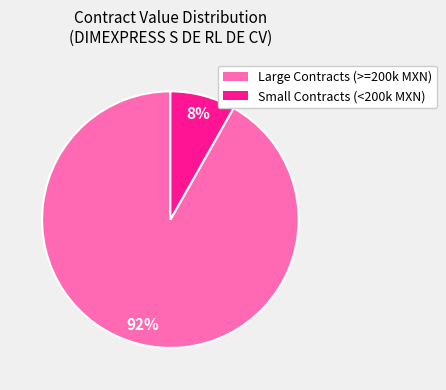

To the nearest percent, what is the average slice percentage?

50%